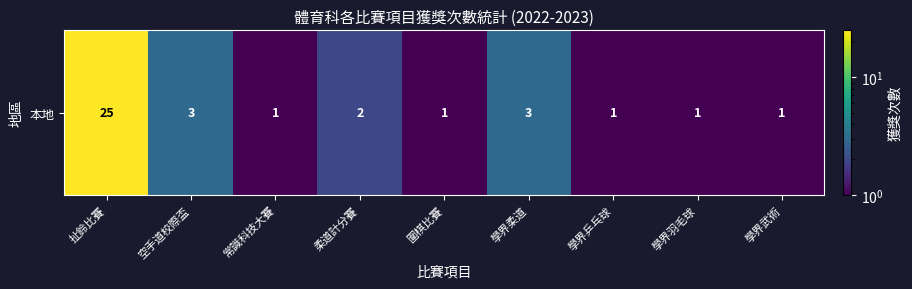

The value at 學界武術 is 1. True or false?

False